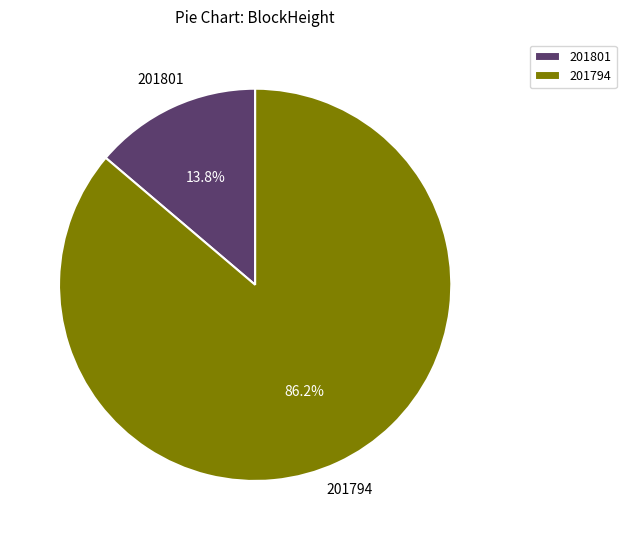

To the nearest percent, what is the average slice percentage?

50%